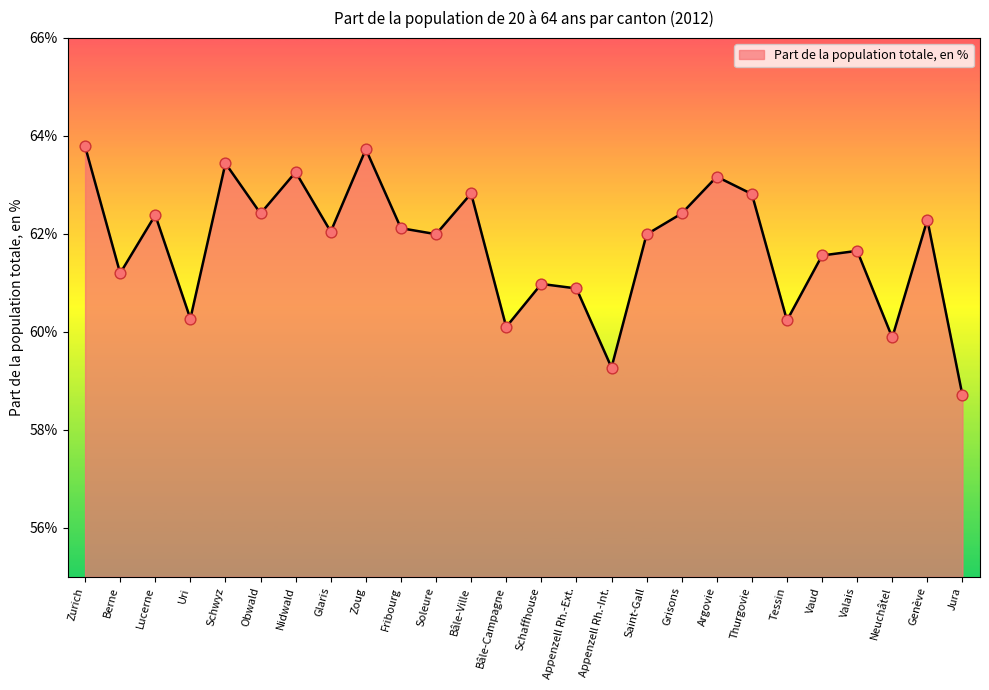

What is the ratio of the value at Grisons to the value at Zoug?

1.0